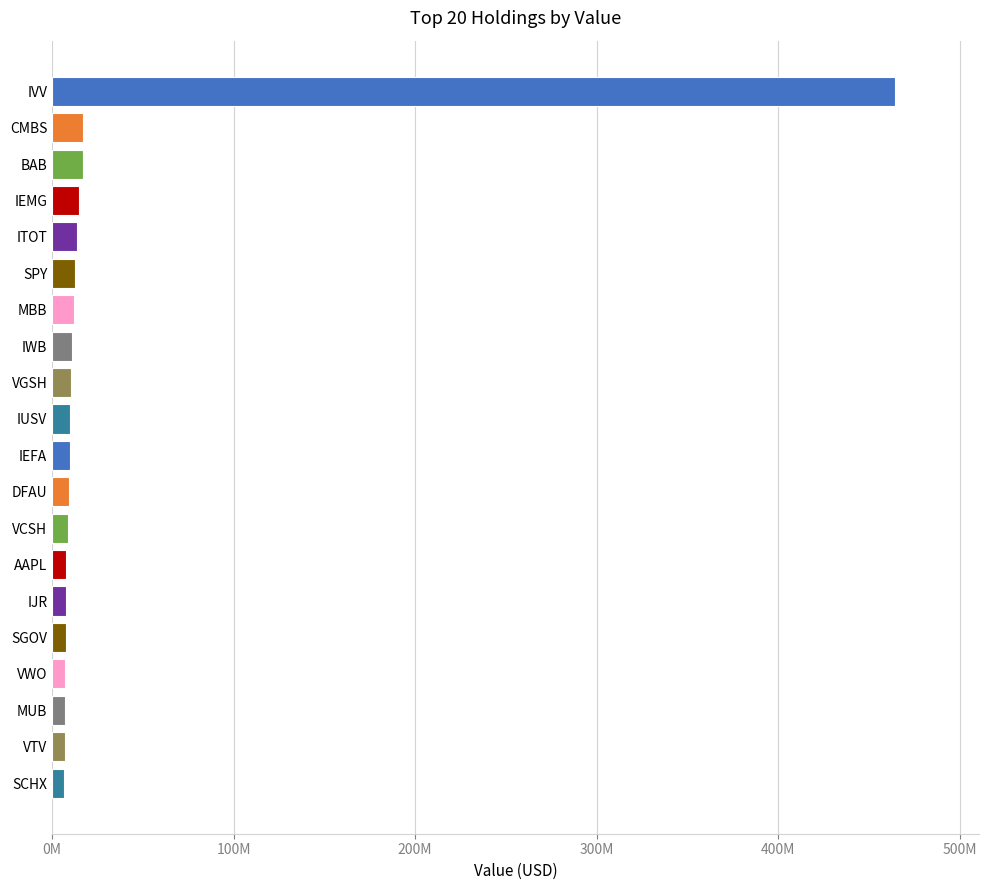

Are the bars horizontal?

Yes